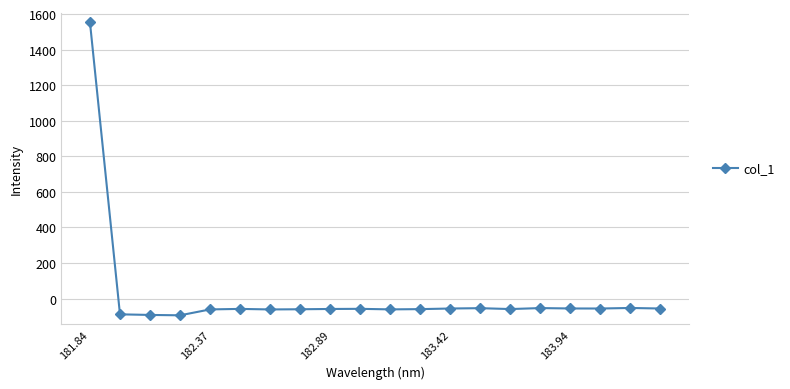

Is this an area chart (filled region under the line)?

No